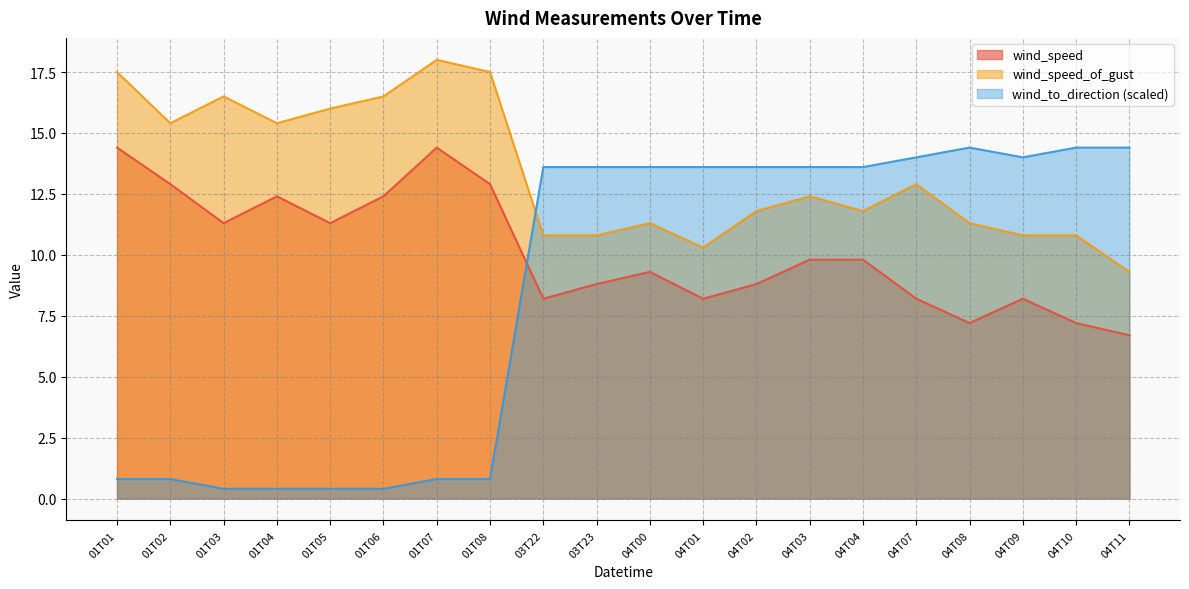

At which category does wind_to_direction reach its first local peak?

04T08